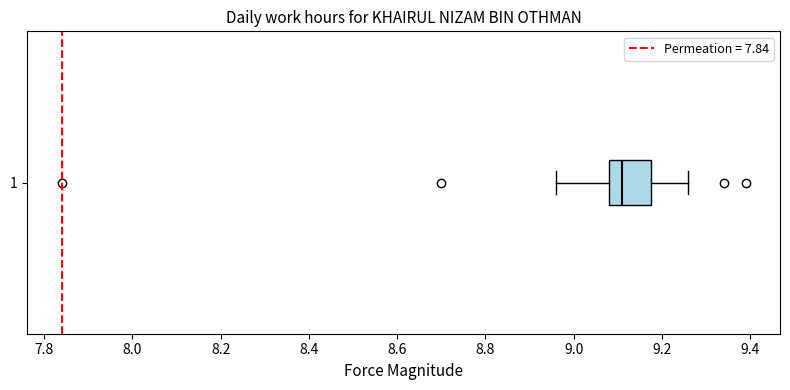

Read this box plot against the x-axis: the position of the median line, the range covered by the box, and the ends of both whiskers. The values are not printed on the chart, so give them approximately, as read against the axis.

median 9.12, box 9.08 to 9.18, whiskers 8.96 to 9.26